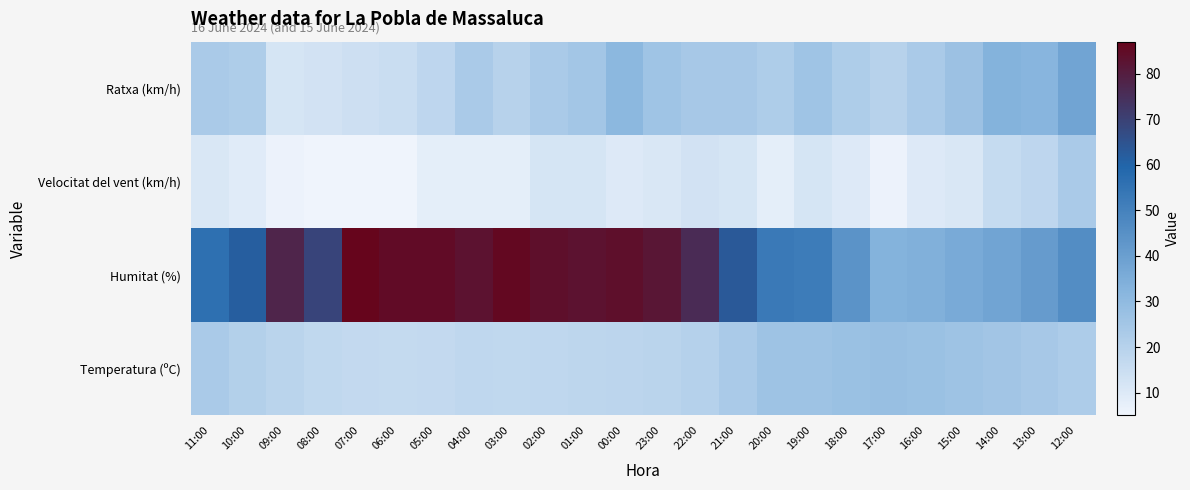

How many series are shown in this chart?

4